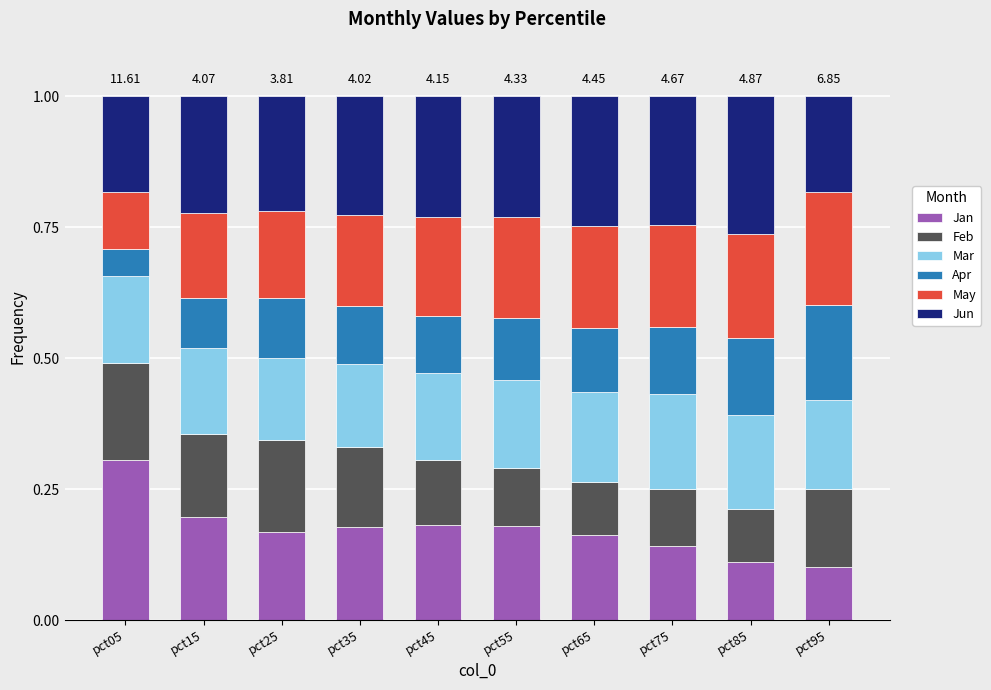

What is the total value across all series at pct25?

1.0